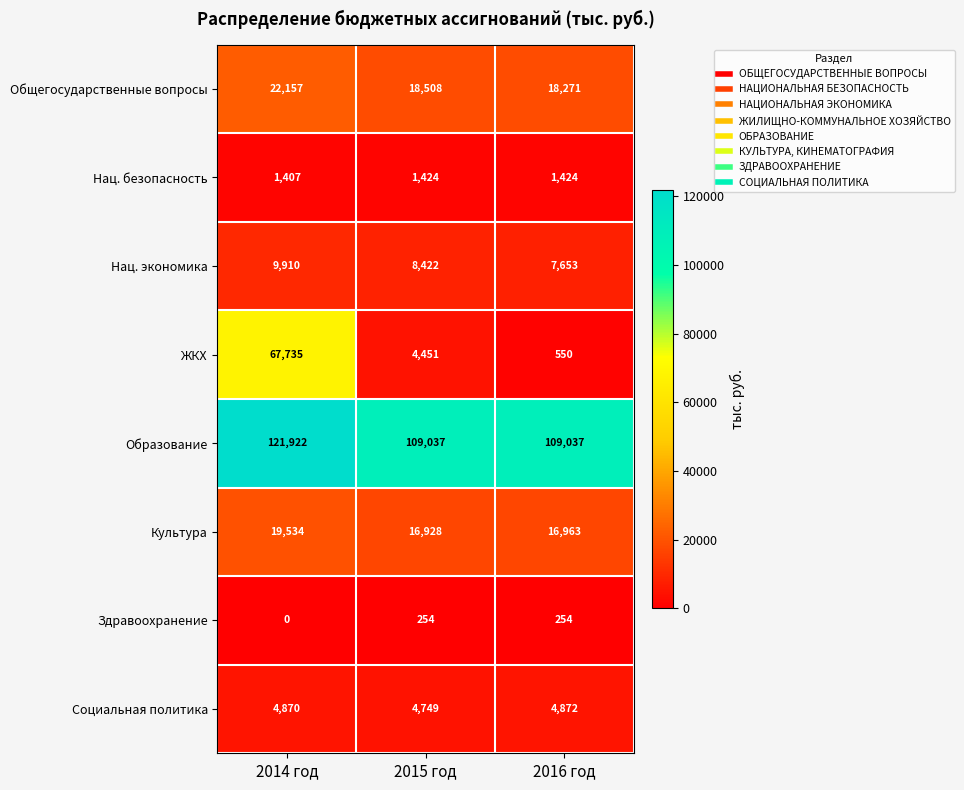

What is the greatest value displayed?

121922